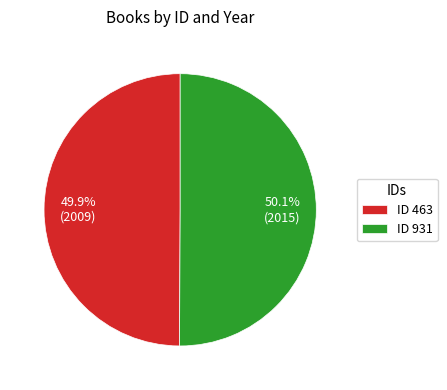

Approximately how many times larger is the value at ID 463 compared to ID 931?

1.0